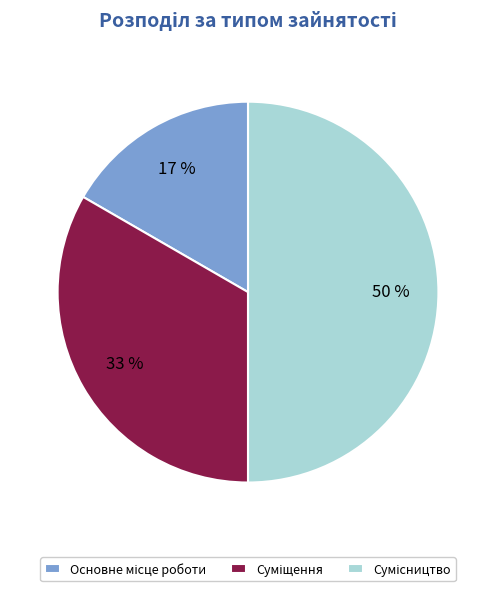

To the nearest percent, what is the average slice percentage?

33%